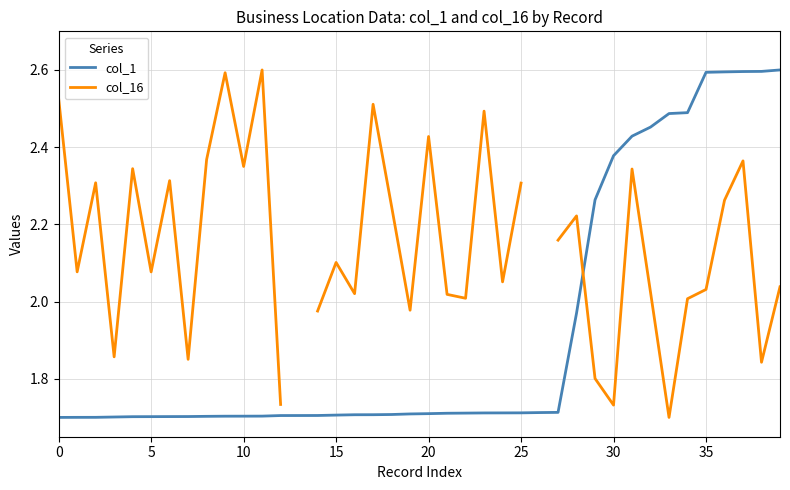

What is the label of the 9th point from the right?

31